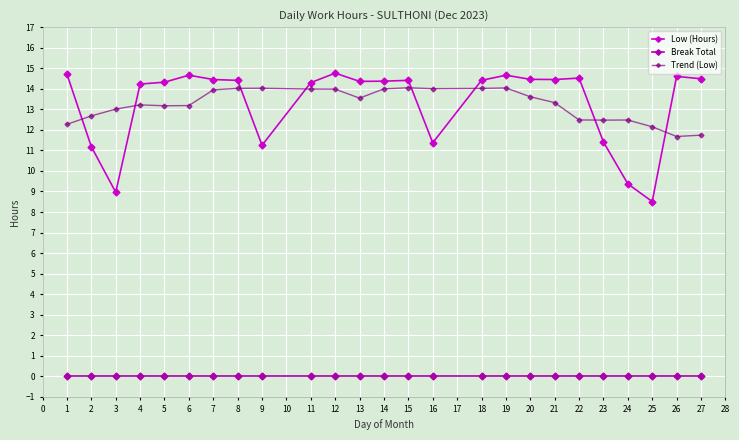

True or false: Low (Hours) has more than 1 points higher than both neighbors.

True